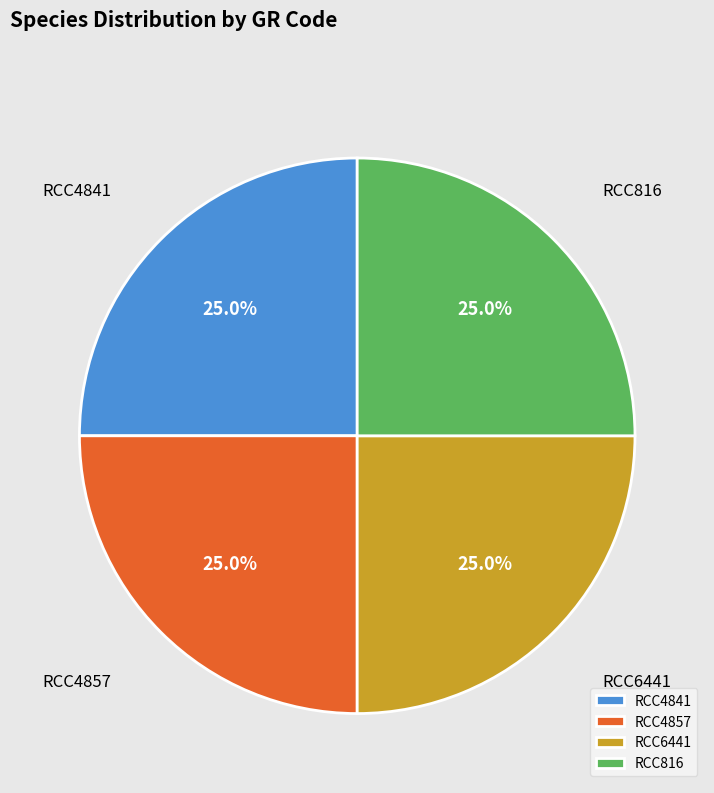

What is the ratio of the value at RCC4841 to the value at RCC816?

1.0